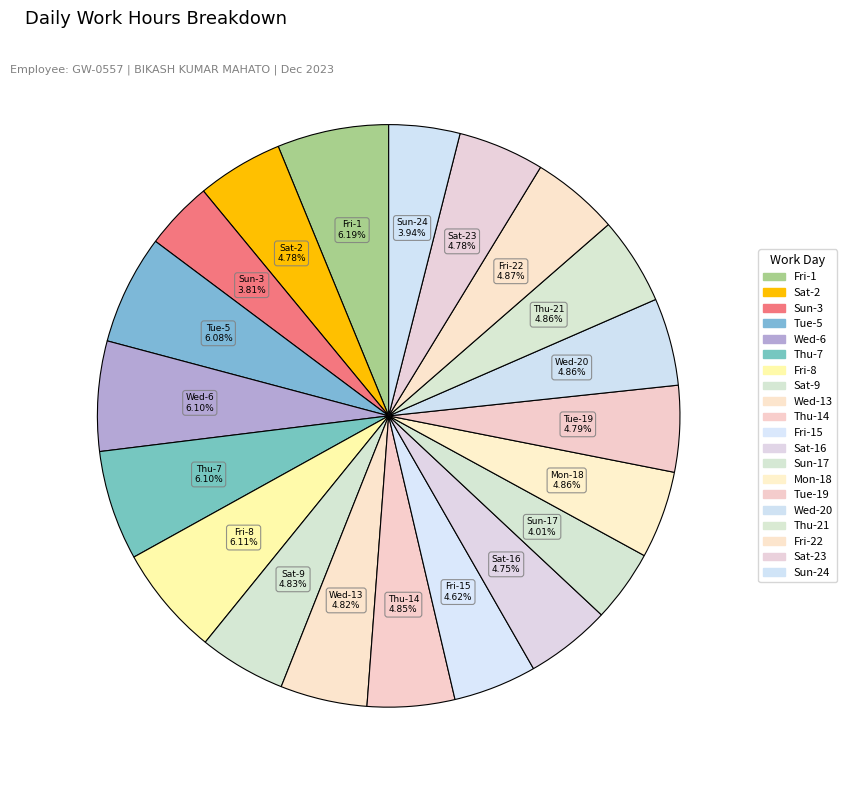

How many slices are in this pie chart?

20